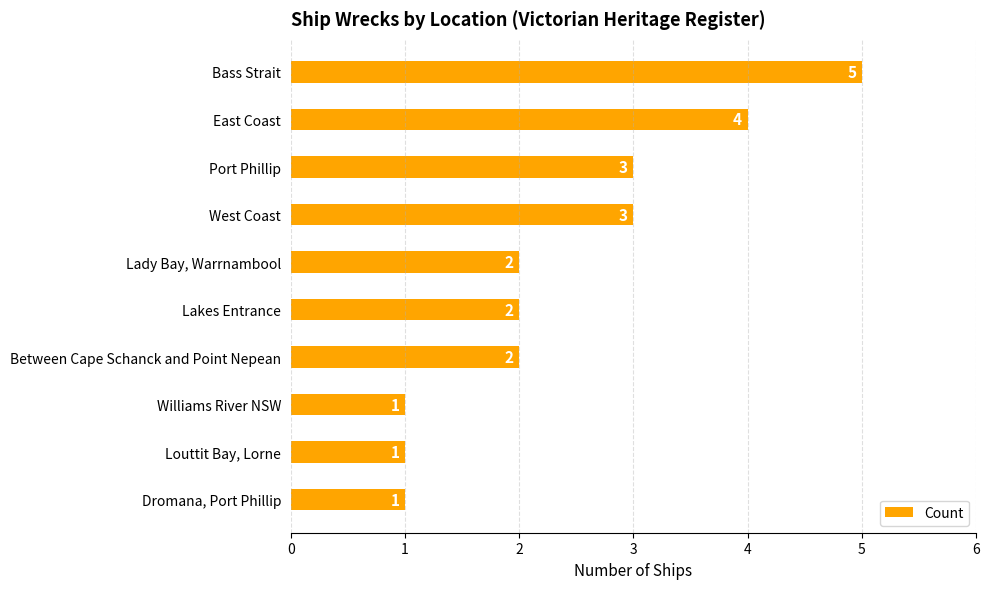

How many values are between 1 and 3?

8